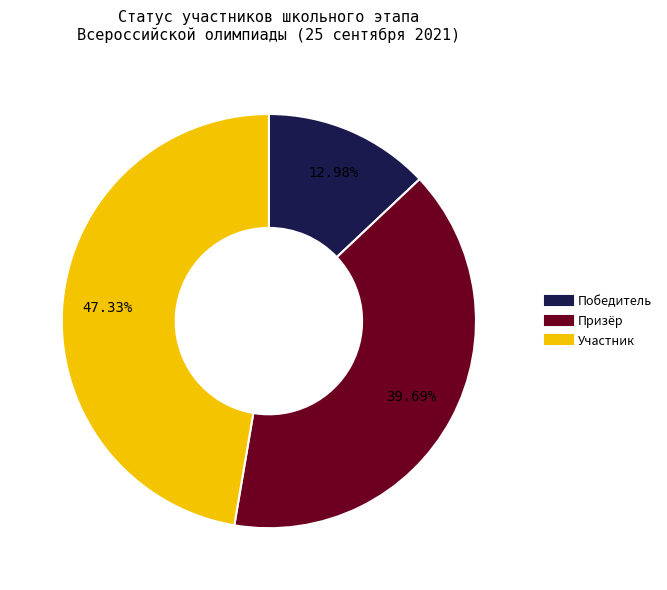

The Призёр slice represents 40% of the pie. True or false?

True